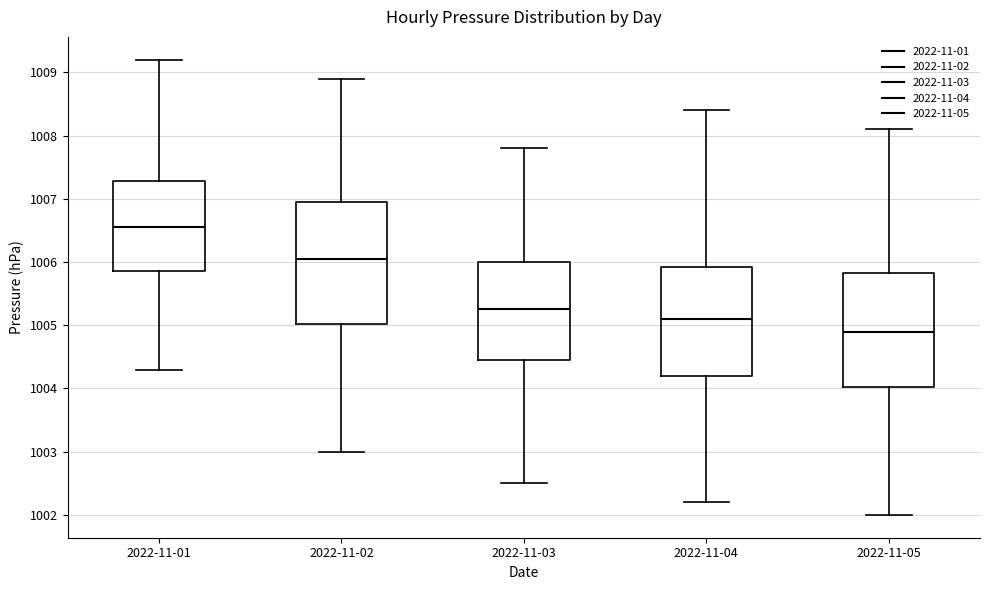

Where does the lower whisker of the box for 2022-11-03 end on the y-axis? The values are not printed on the chart, so give them approximately, as read against the axis.

1002.5